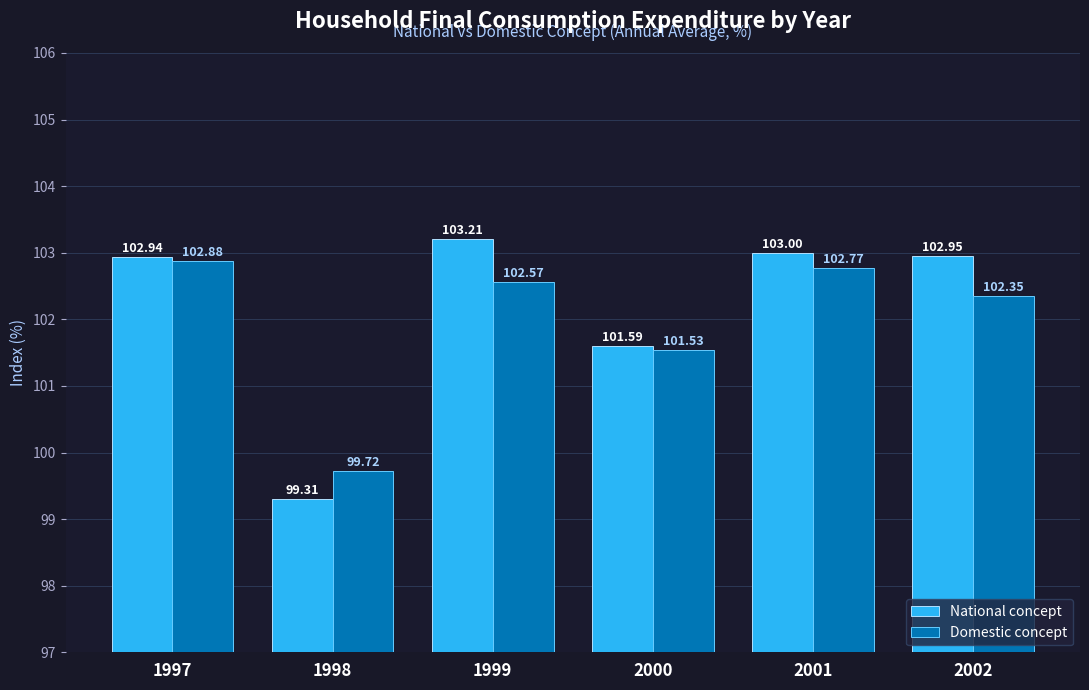

What is the difference between the maximum and minimum values in the National concept series?

3.9